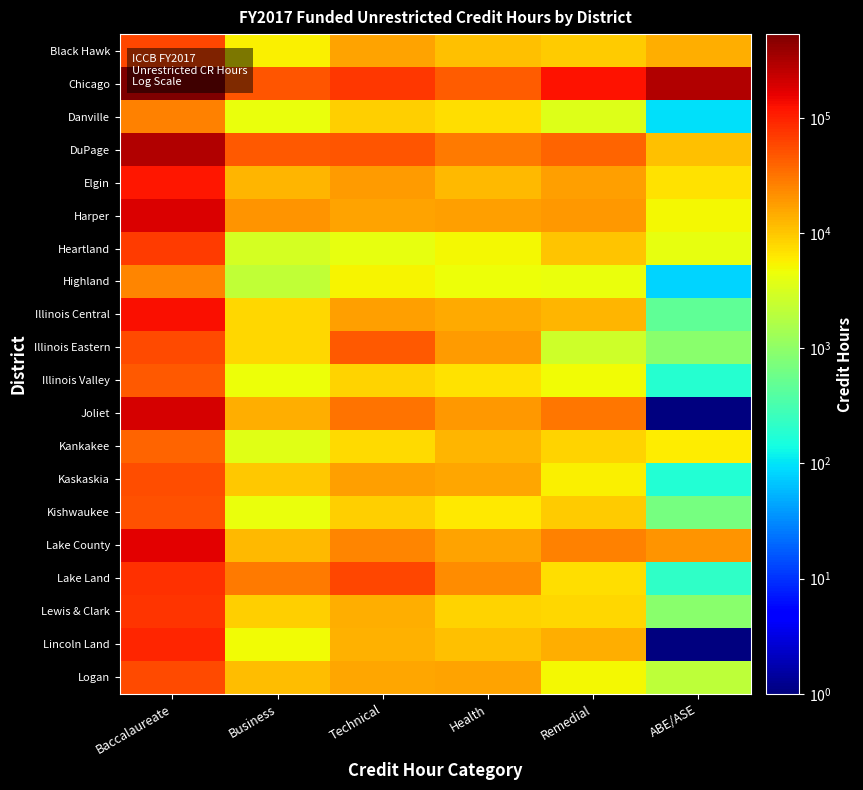

Which series has the largest total across all categories?

Chicago